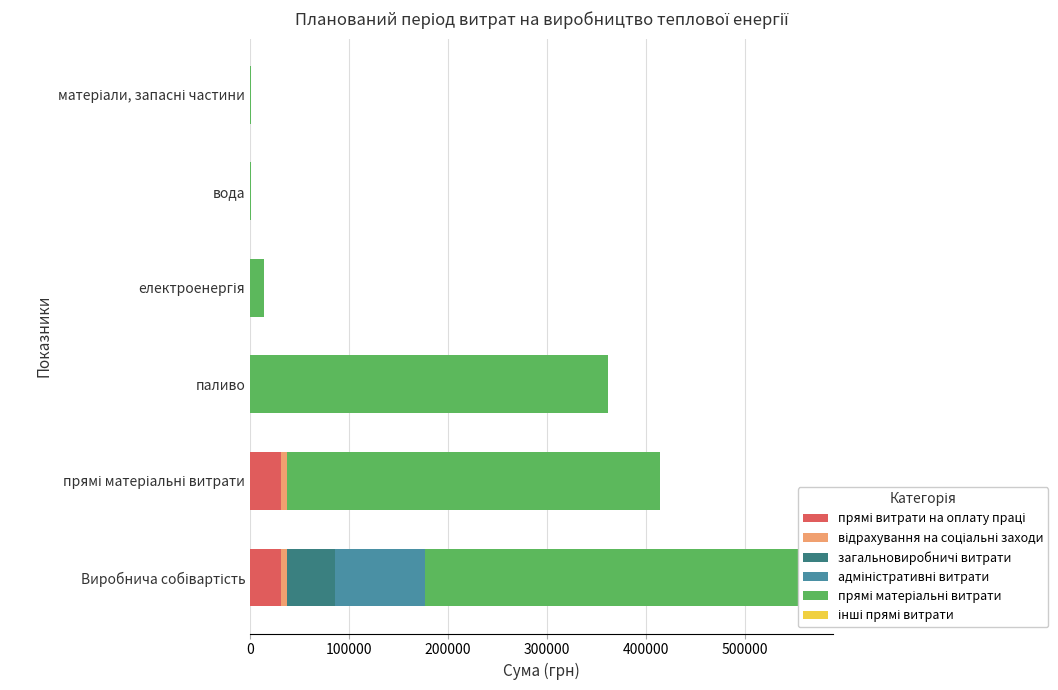

At how many categories does at least one series exceed 316205?

3